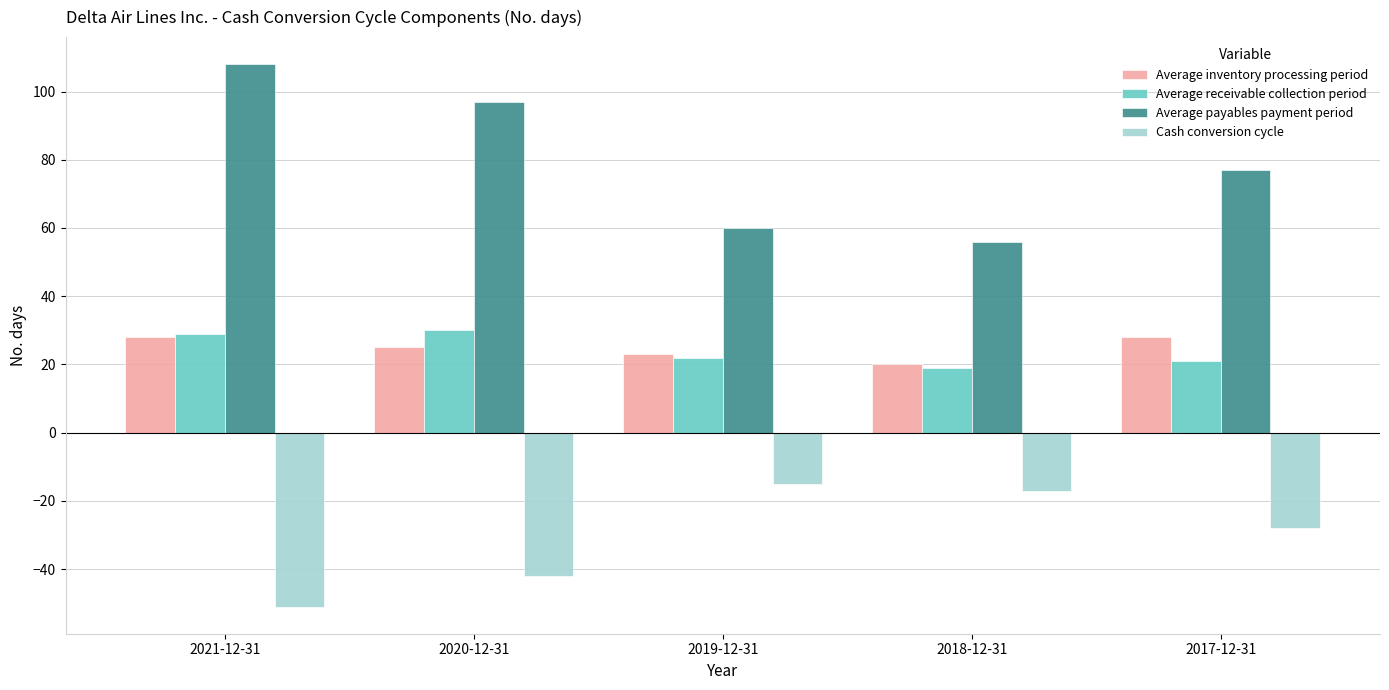

Is it true that Cash conversion cycle equals -17 at 2018-12-31?

True